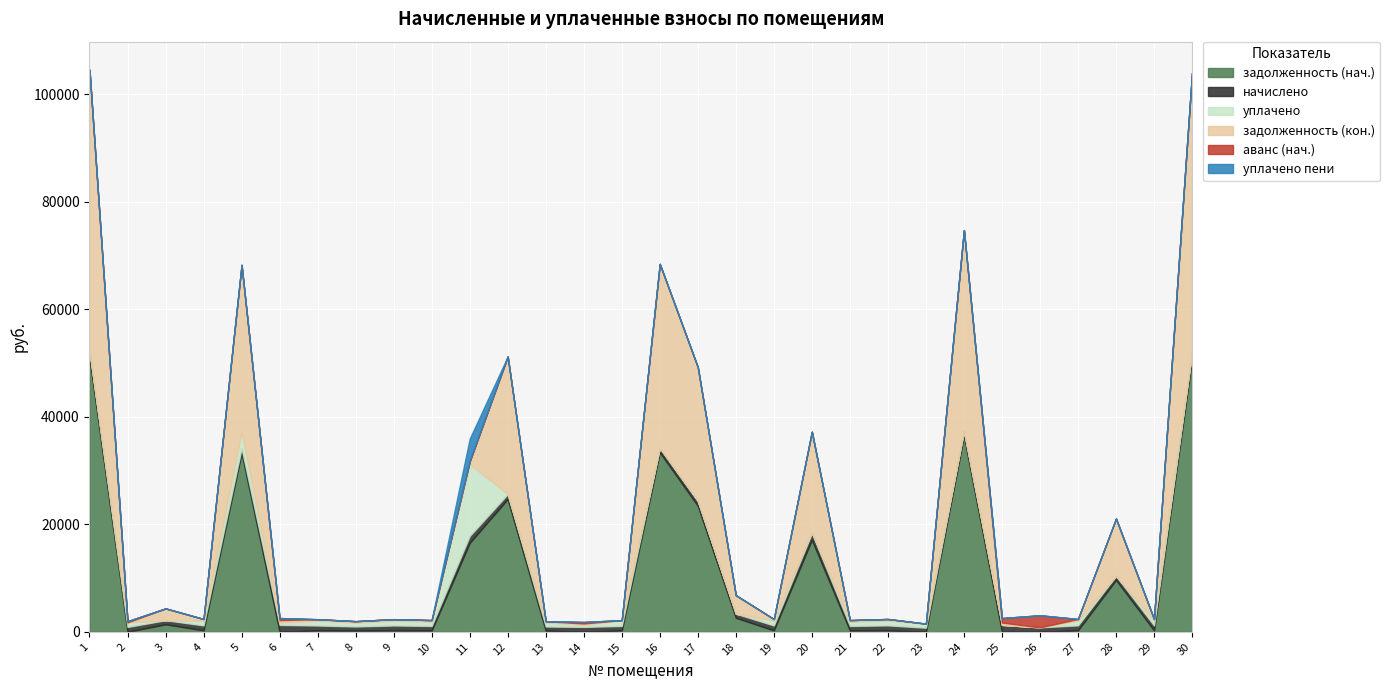

Between 22 and 15, which is larger?

22